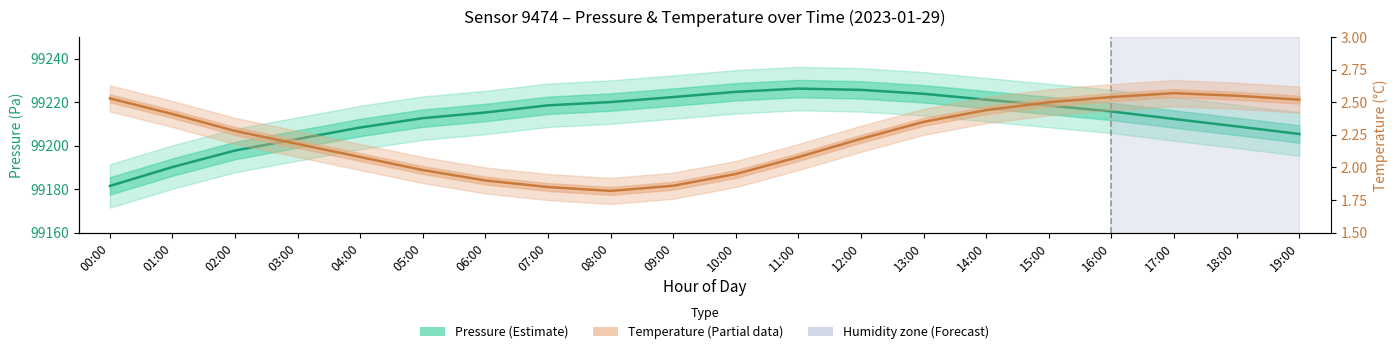

Which series has the largest range (max minus min)?

Pressure (Estimate)